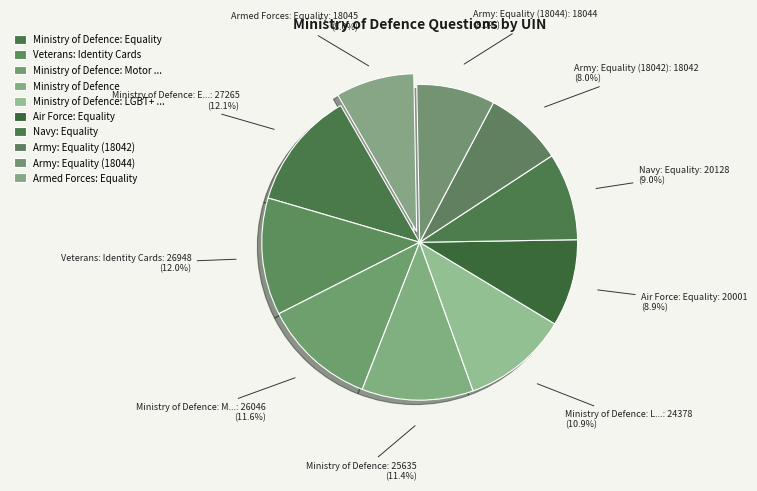

How many segments does this pie chart have?

10